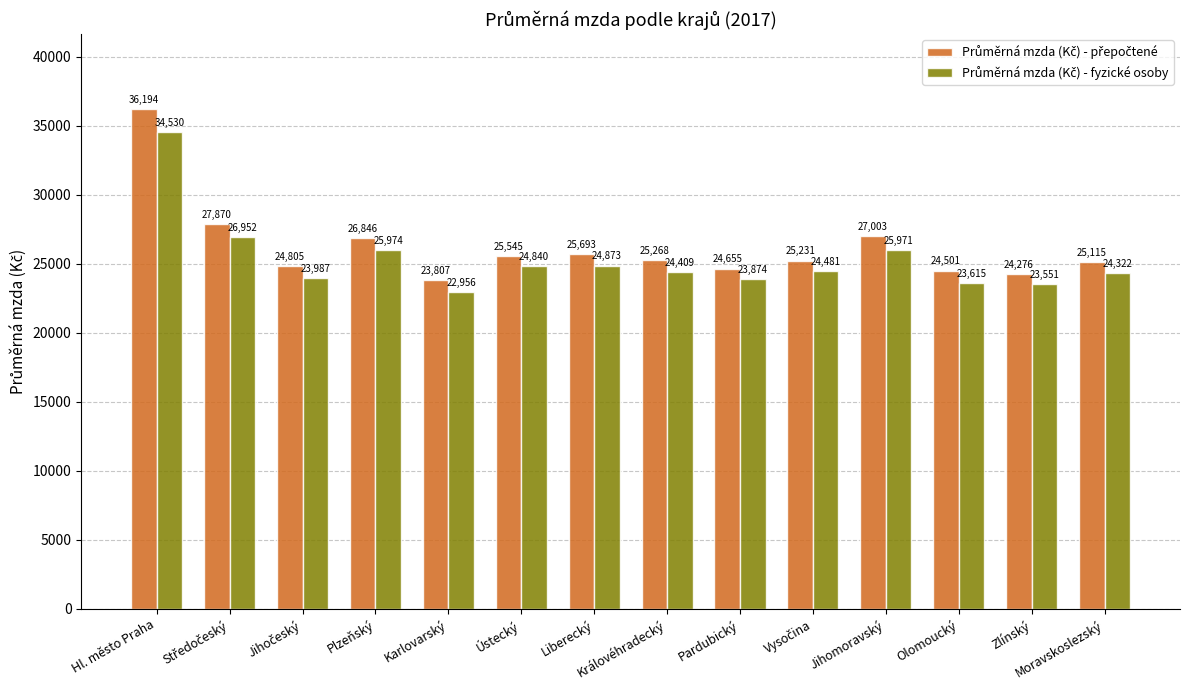

What is the spread (max minus min) of values at Moravskoslezský?

793